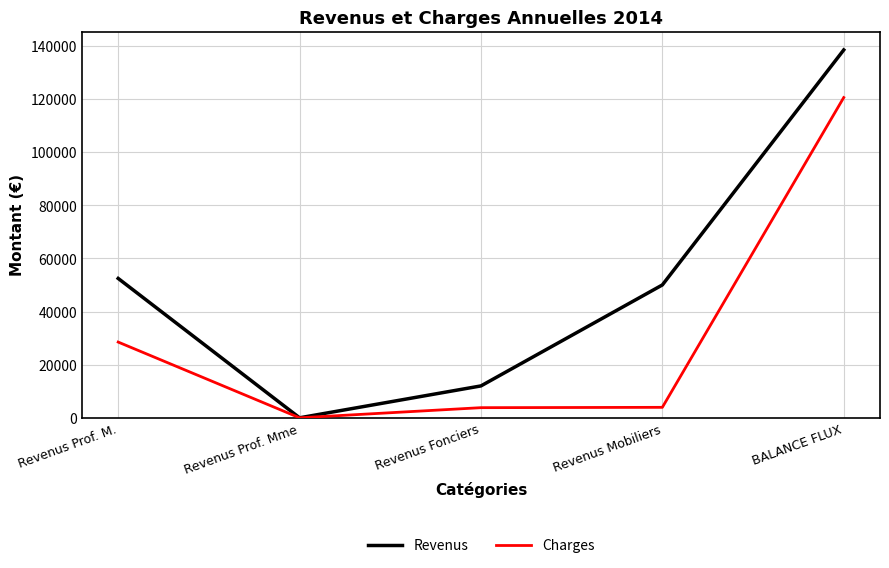

List the series in order of their peak value, lowest first.

Charges, Revenus